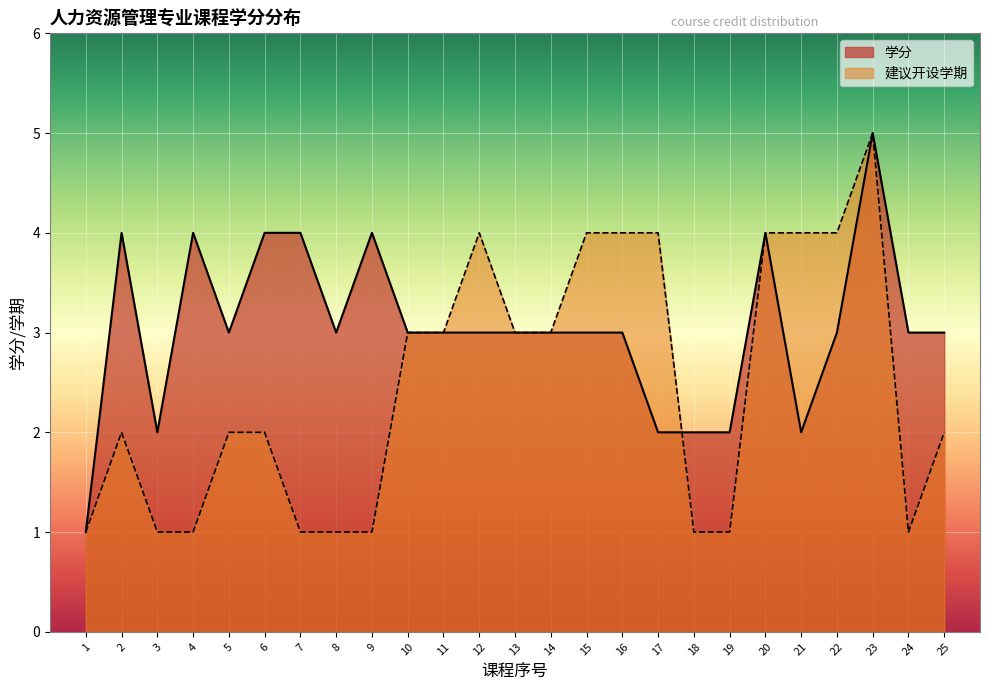

What is the greatest value displayed?

5